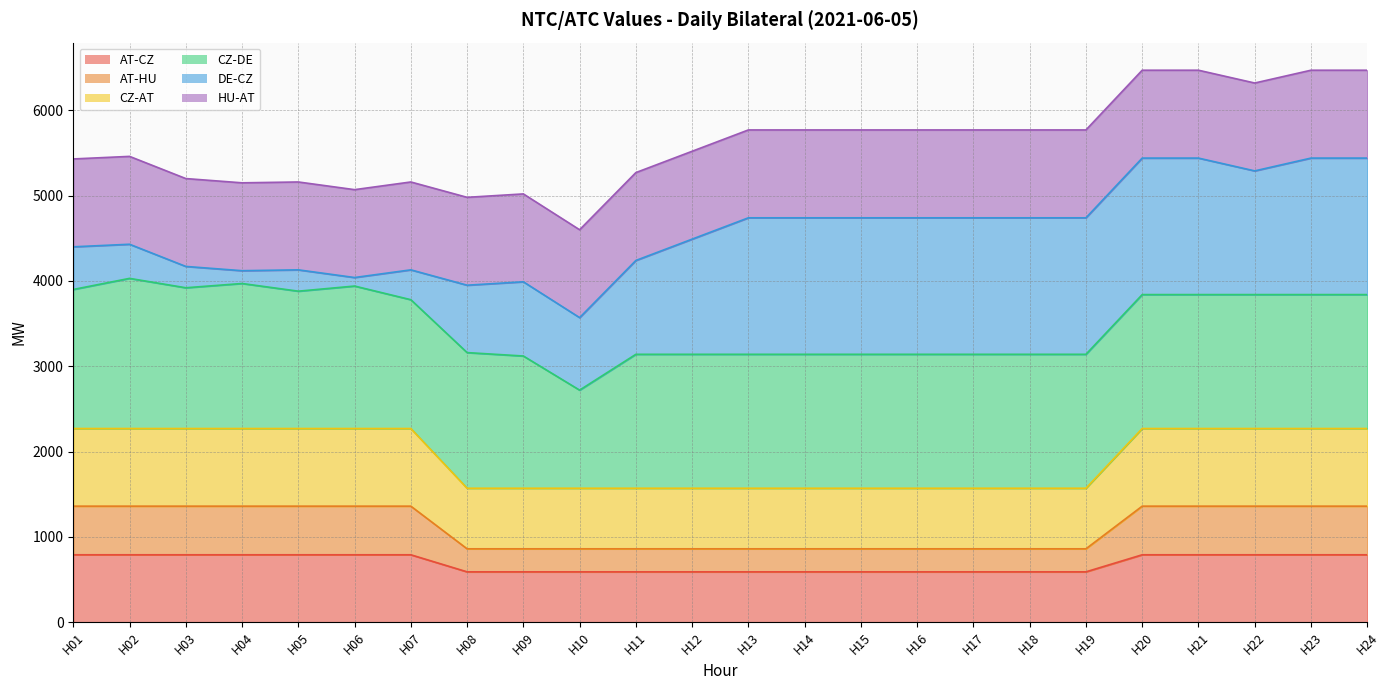

How many data points in CZ-AT are less than 2270?

12